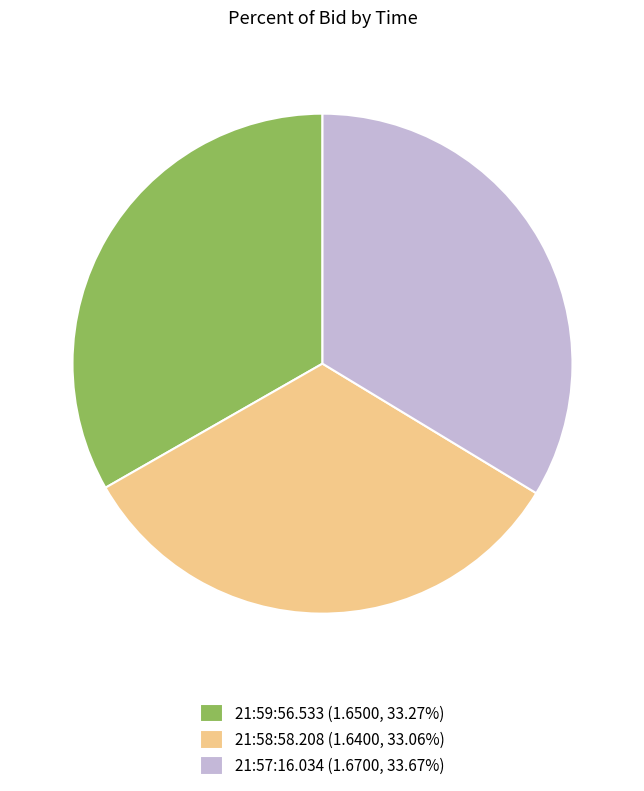

Does any single category account for the majority?

No